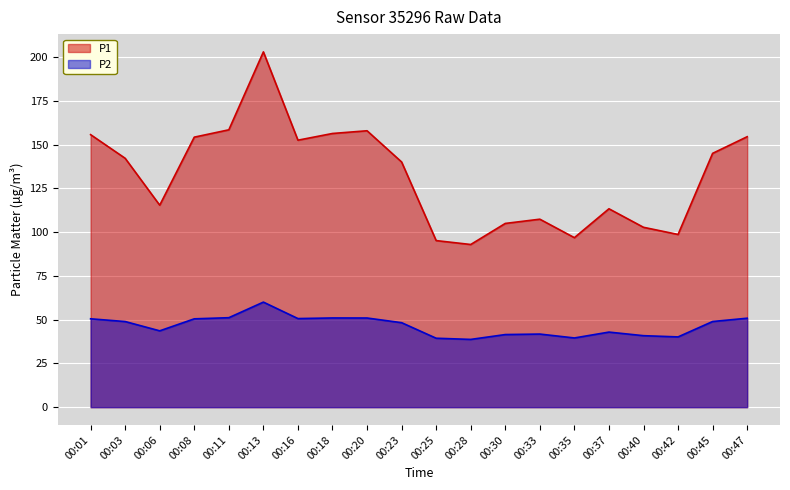

Reading right to left, transcribe all the data shown in this chart.

P1: 154.4	144.9	98.6	102.7	113.3	96.8	107.3	104.9	92.9	95.1	140.0	157.8	156.3	152.5	202.9	158.4	154.2	115.3	142.1	155.6
P2: 50.8	48.9	40.1	40.8	42.9	39.5	41.8	41.5	38.7	39.4	48.2	50.9	51.0	50.6	60.0	51.1	50.5	43.6	48.9	50.5